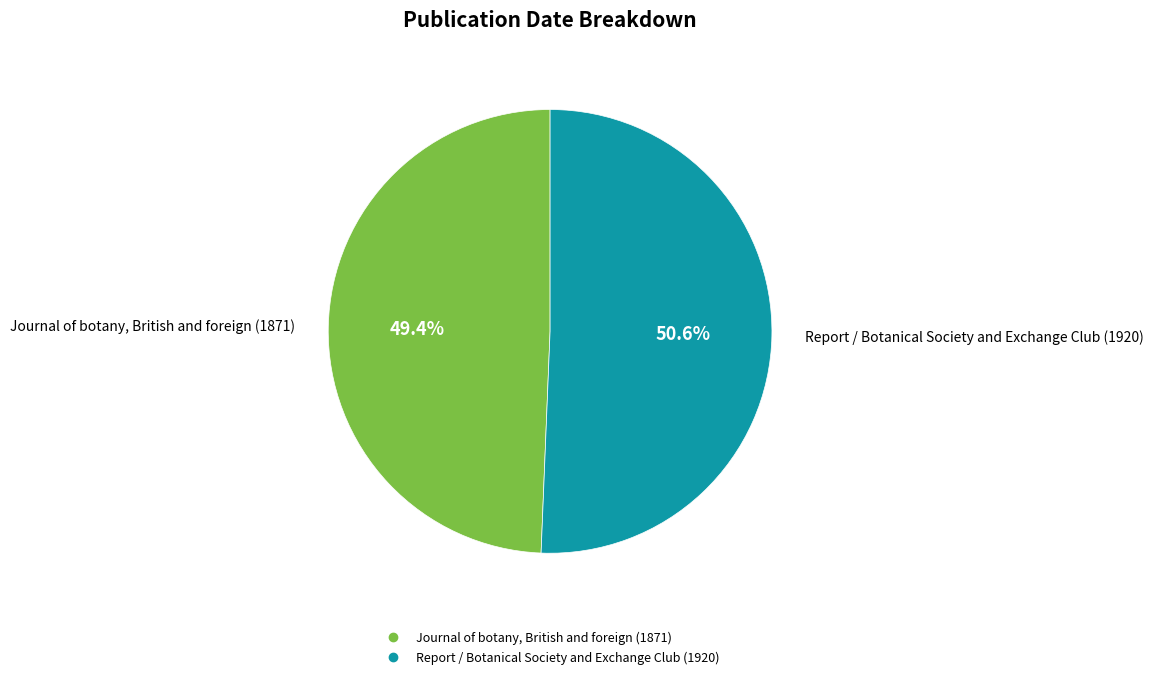

Count the number of slices in the pie.

2